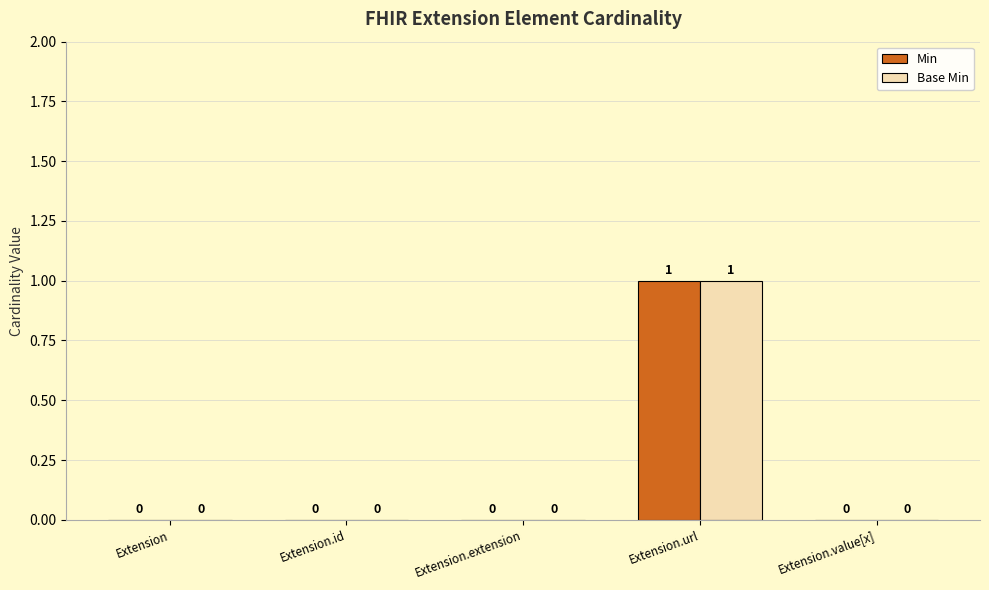

How many Base Min values are between 0 and 1?

5